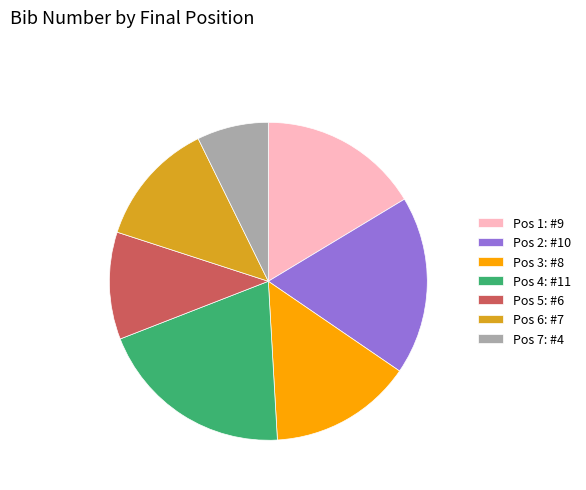

What is the smallest slice in the pie chart?

Pos 7: #4